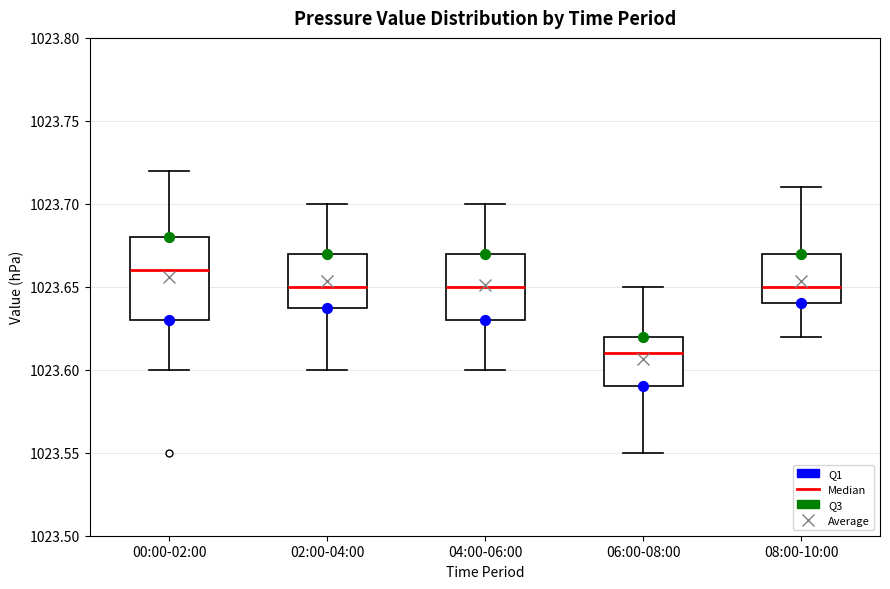

Reading left to right, read every box against the y-axis: the position of its median line, the range the box covers, and the ends of its whiskers. The values are not printed on the chart, so give them approximately, as read against the axis.

00:00-02:00: median 1023.66, box 1023.63 to 1023.68, whiskers 1023.60 to 1023.72
02:00-04:00: median 1023.65, box 1023.64 to 1023.67, whiskers 1023.60 to 1023.70
04:00-06:00: median 1023.65, box 1023.63 to 1023.67, whiskers 1023.60 to 1023.70
06:00-08:00: median 1023.61, box 1023.59 to 1023.62, whiskers 1023.55 to 1023.65
08:00-10:00: median 1023.65, box 1023.64 to 1023.67, whiskers 1023.62 to 1023.71